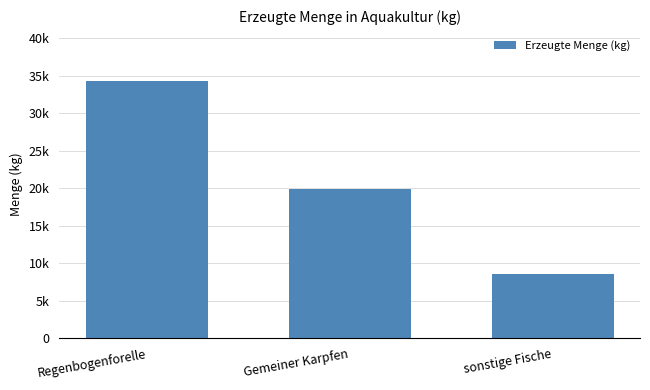

Rank the categories by value from lowest to highest.

sonstige Fische, Gemeiner Karpfen, Regenbogenforelle